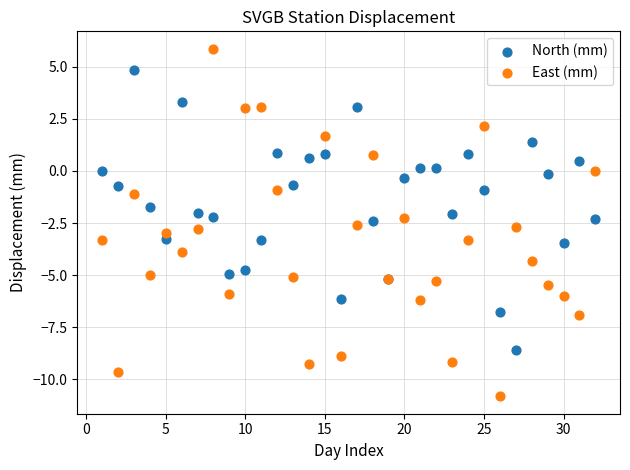

What are all the series names shown in the legend?

North (mm), East (mm)